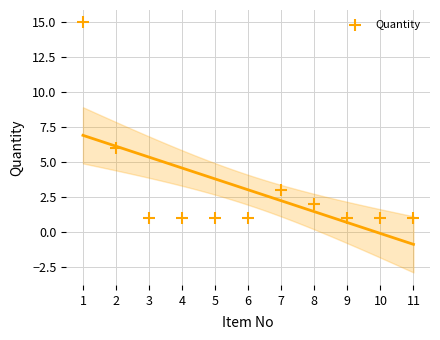

What is the range of Y values (max minus min)?

14